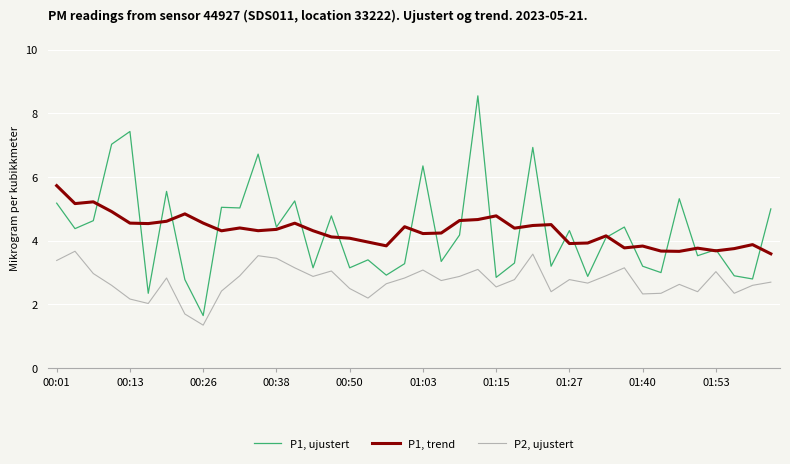

True or false: P1, trend and P1, ujustert intersect in this chart.

True